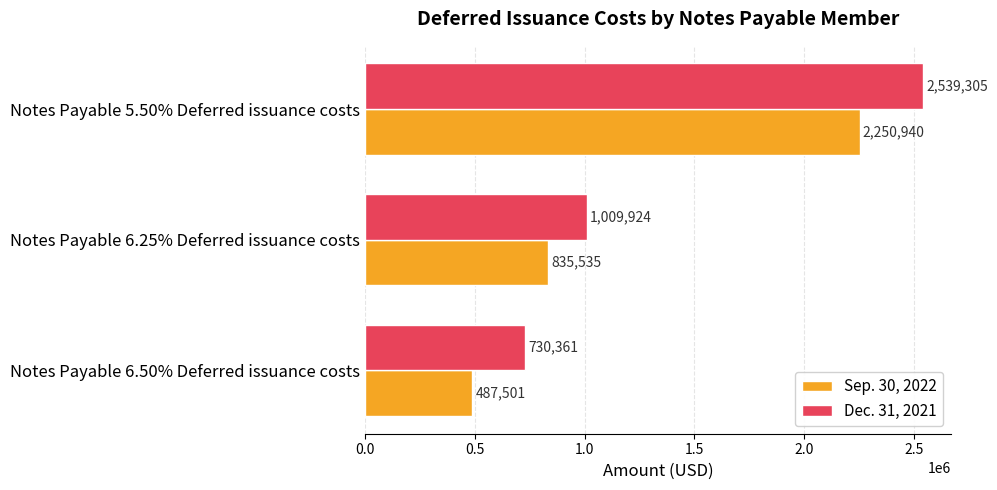

List the series in order of their overall mean, lowest first.

Sep. 30, 2022, Dec. 31, 2021